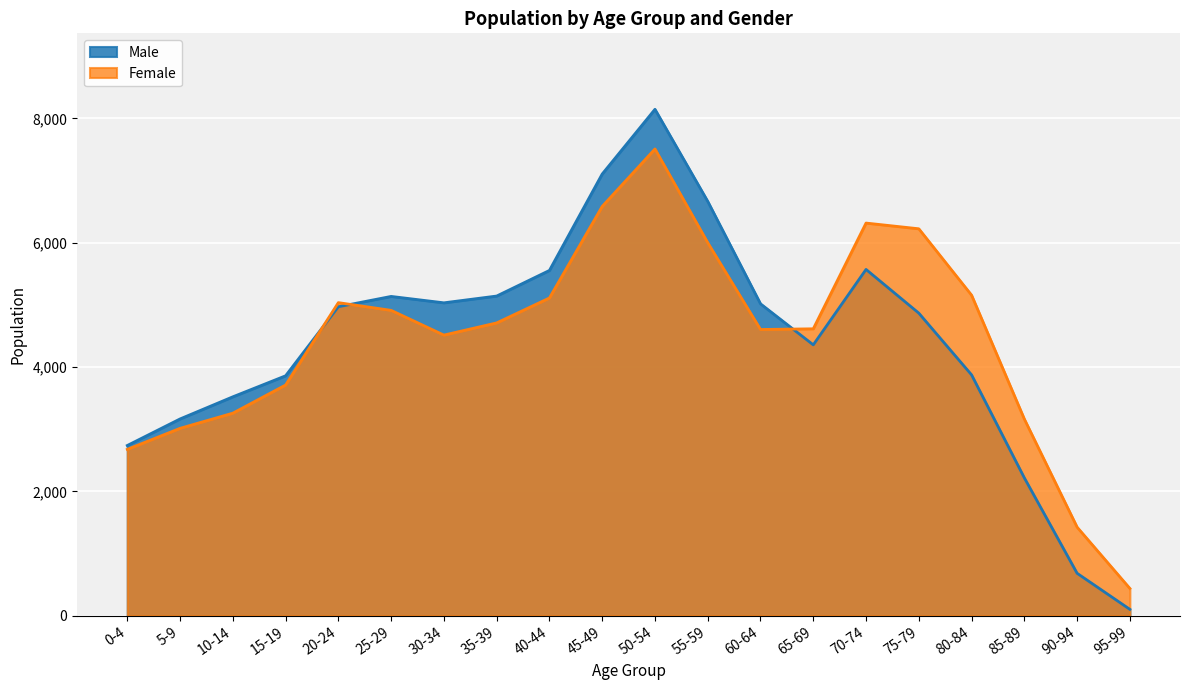

What is the value of the Male point at the 7th from the left?

5034